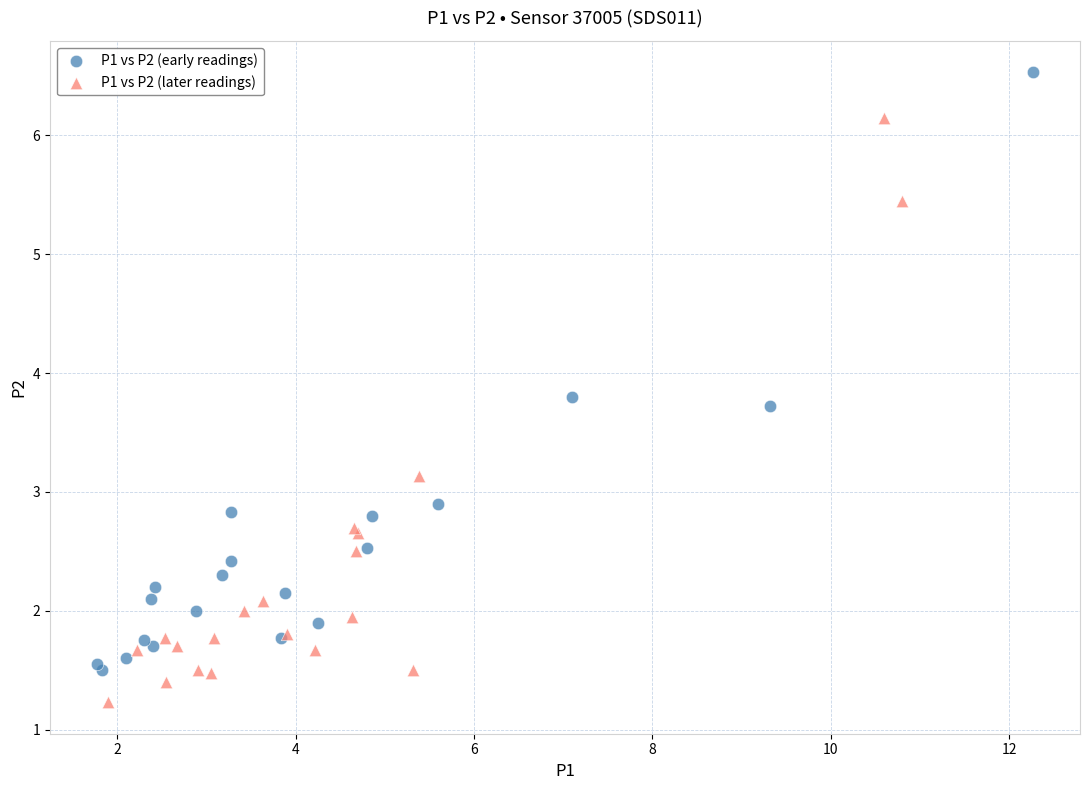

Which series contains the highest Y value?

P1 vs P2 (early readings)